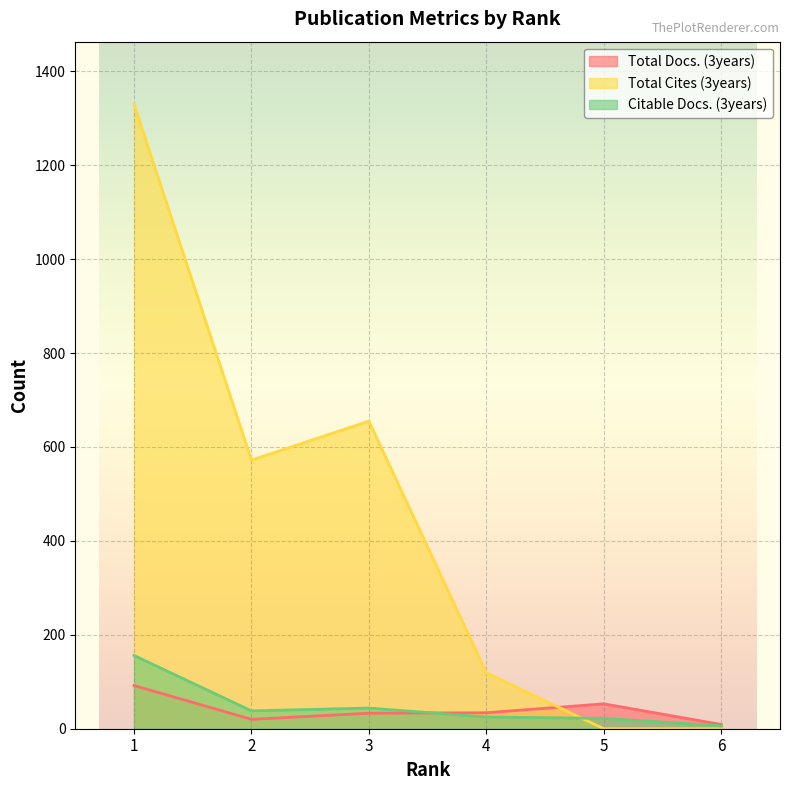

At which category does the chart reach its minimum across all series?

5